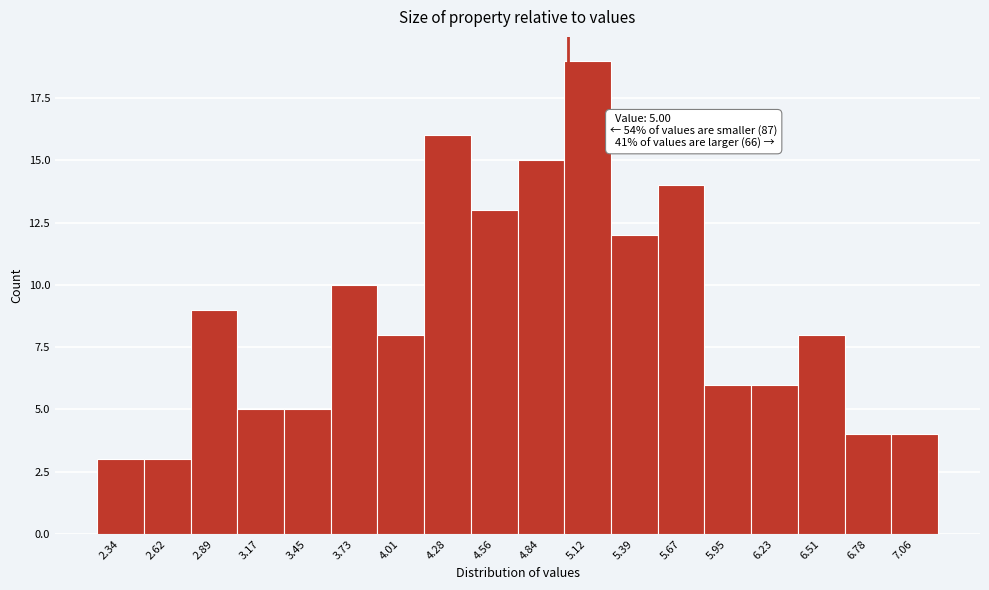

Over which range of the x-axis is the bar tallest?

5.00 to 5.25